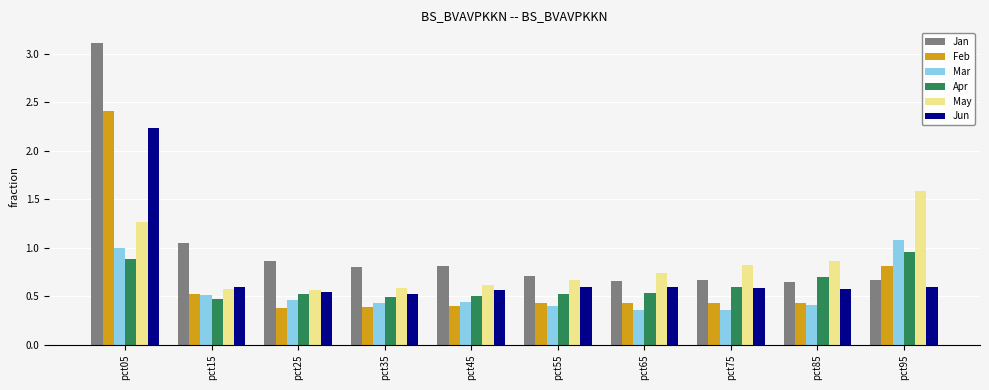

Which series has the largest range (max minus min)?

Jan